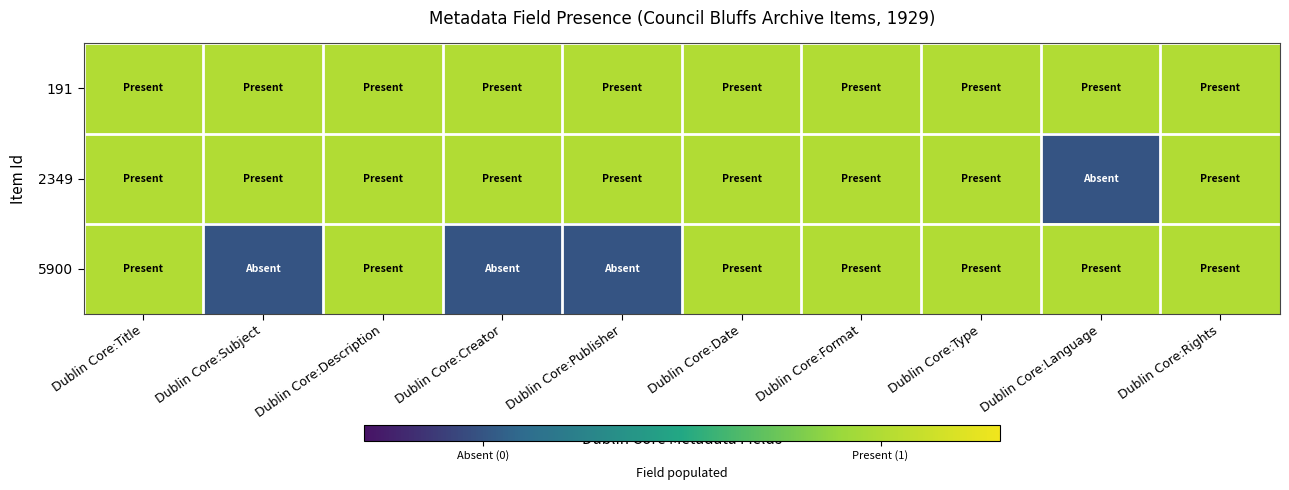

What is the total value across all series at Dublin Core:Type?

3